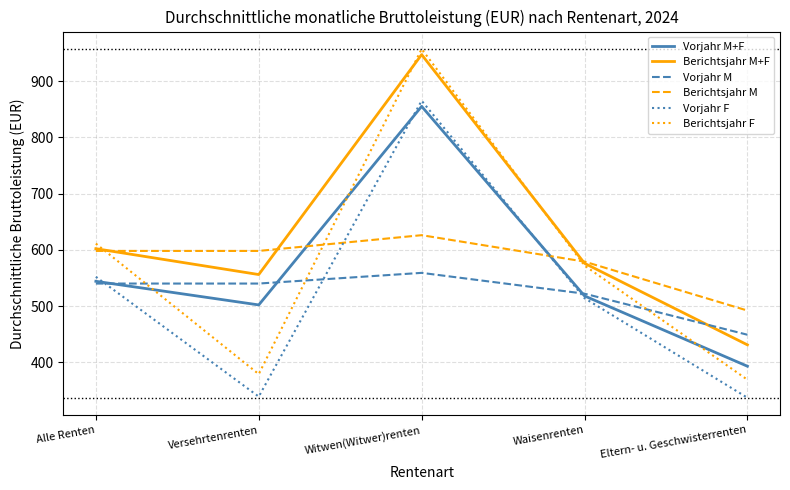

Does the chart have visible grid lines?

Yes